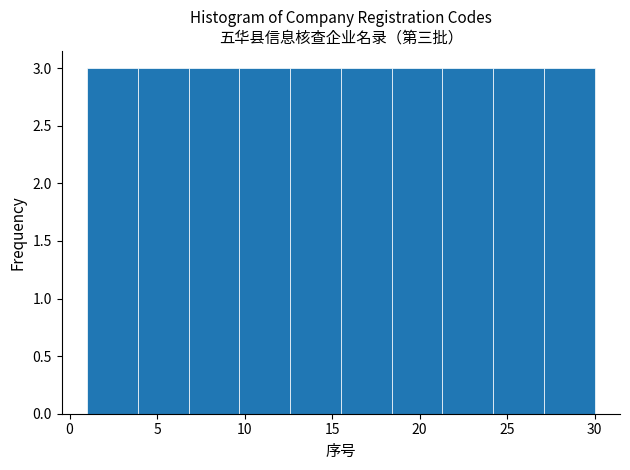

Reading left to right, list every bar in this chart as the range it spans on the x-axis followed by its height. Neither the bar edges nor the heights are printed on the chart, so give them approximately, as read against the axes.

1.0 to 3.9: 3
3.9 to 6.8: 3
6.8 to 9.7: 3
9.7 to 12.6: 3
12.6 to 15.5: 3
15.5 to 18.4: 3
18.4 to 21.3: 3
21.3 to 24.2: 3
24.2 to 27.1: 3
27.1 to 30.0: 3